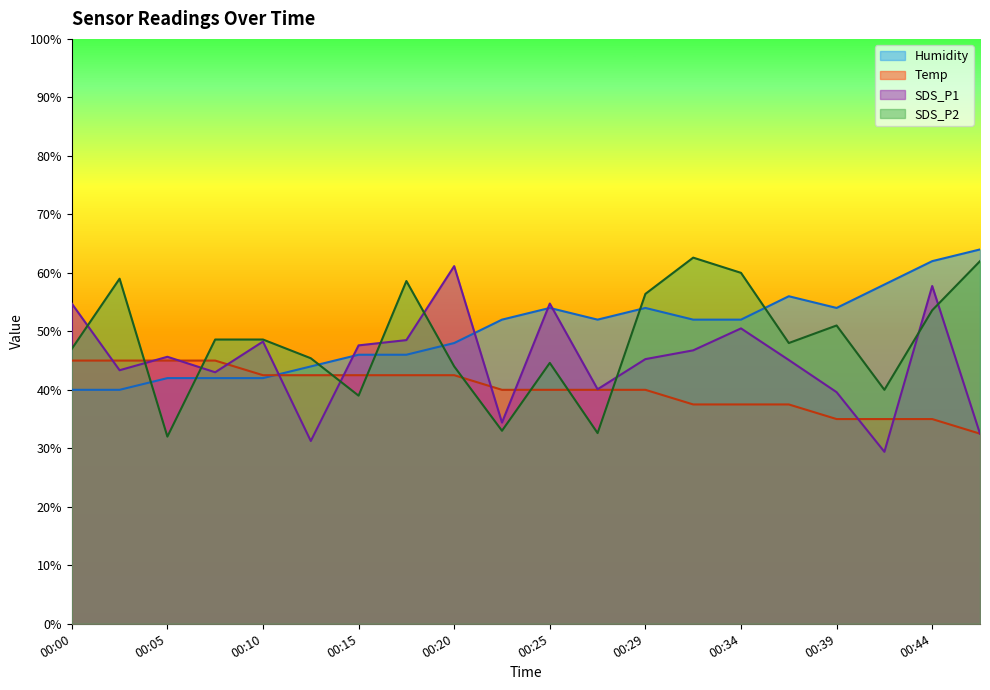

How many data points in Temp are less than 39?

7